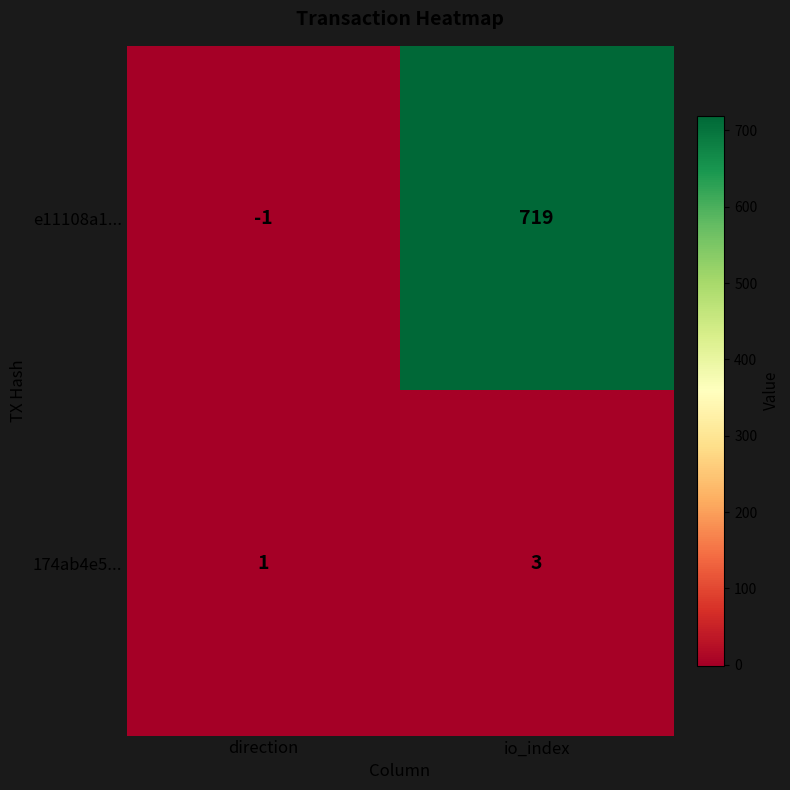

Which series has the largest range (max minus min)?

e11108a1...